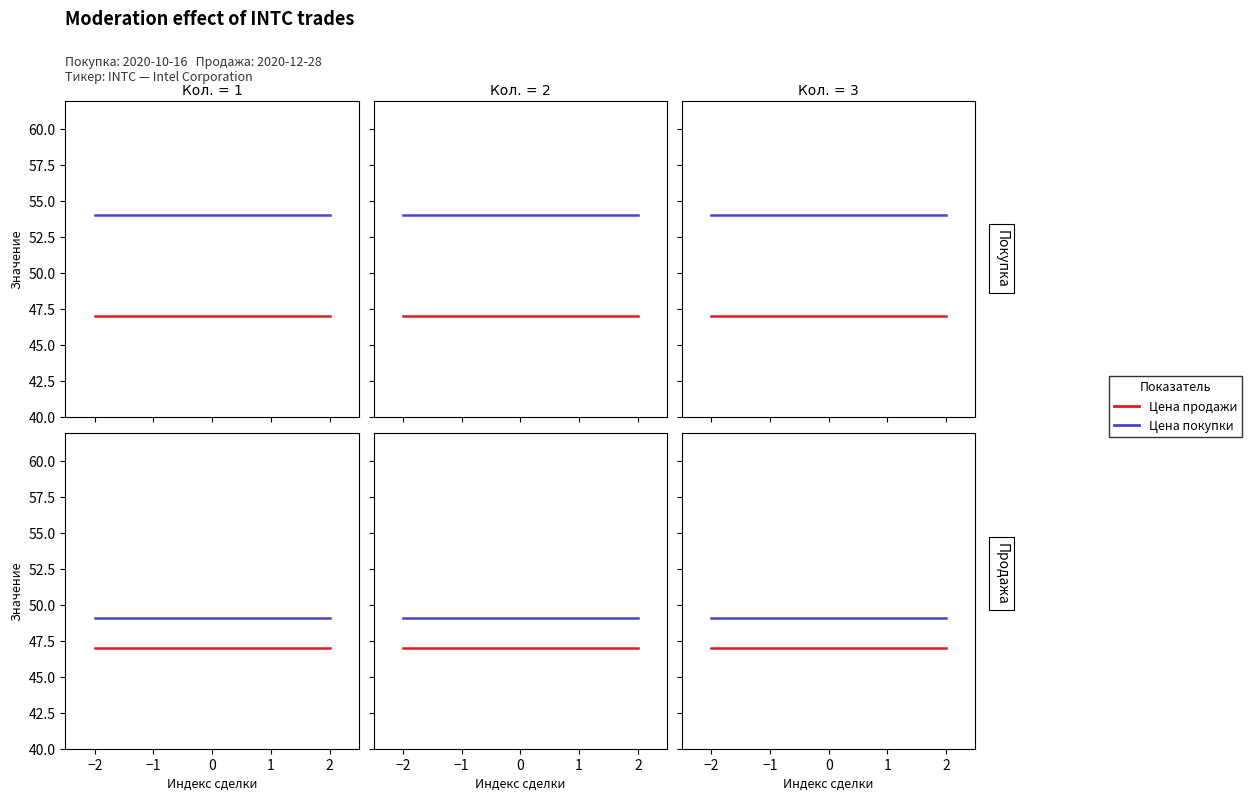

List the series in order of their overall mean, lowest first.

Цена продажи, Цена покупки